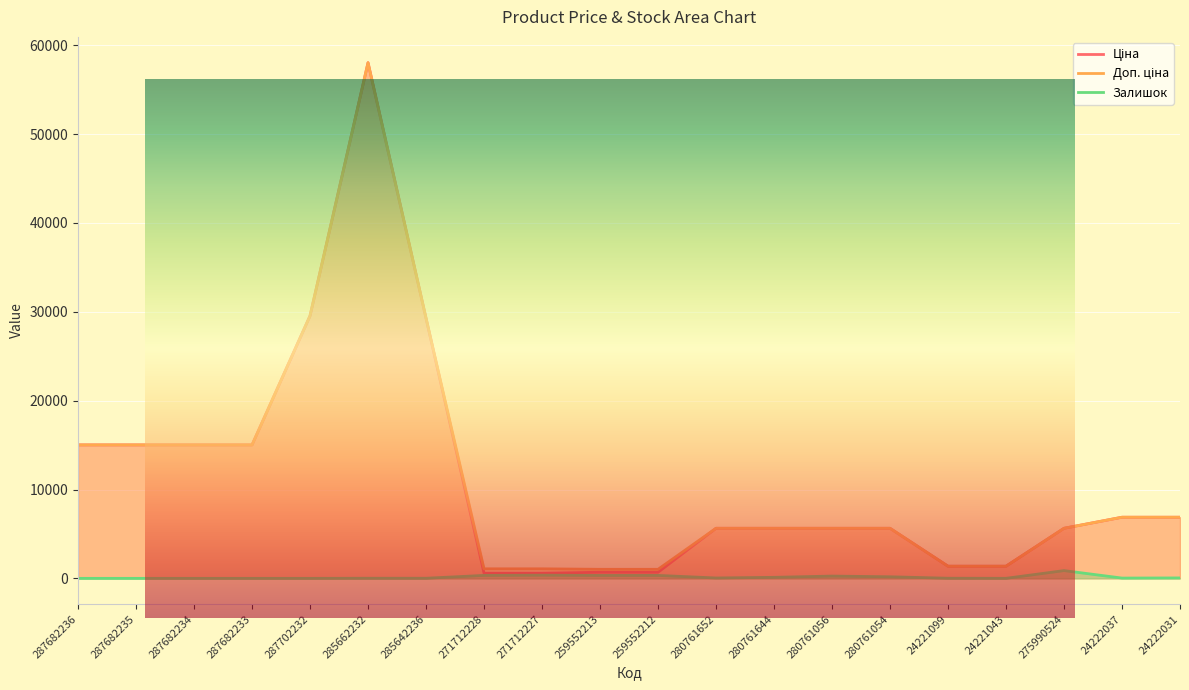

What is the highest value of the Ціна series?

58037.0